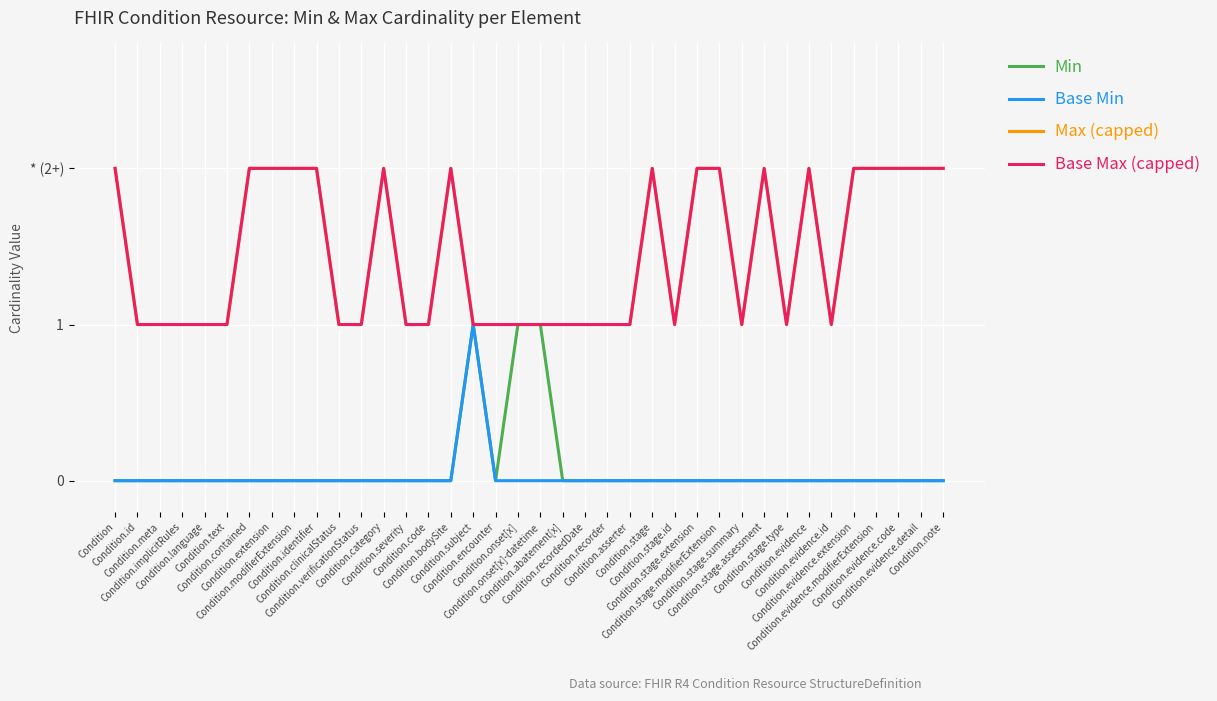

Is this an area chart (filled region under the line)?

No